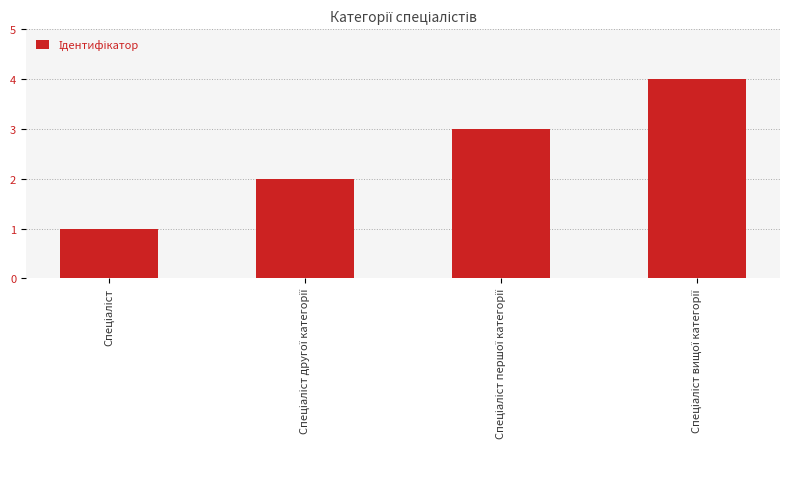

What is the difference between the maximum and minimum values?

3